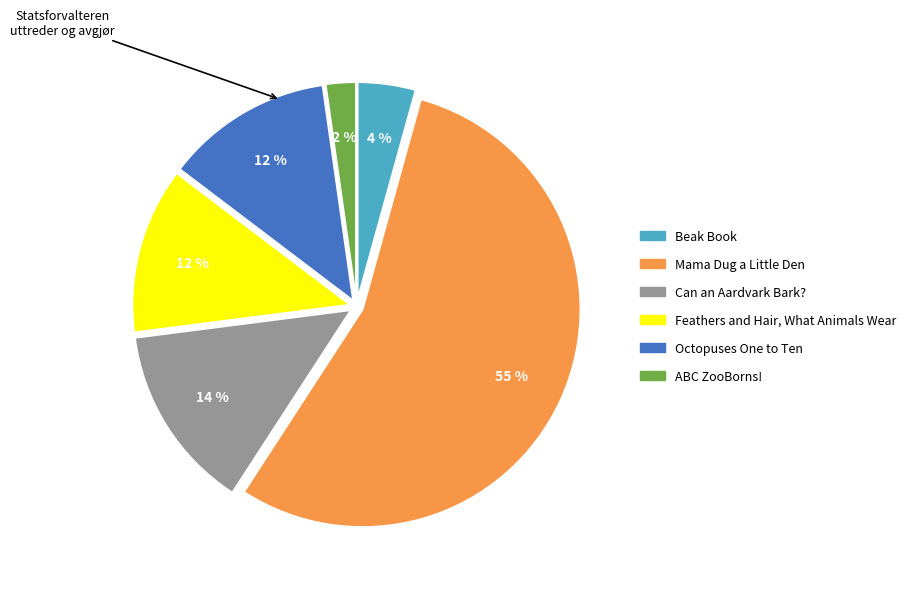

What is the smallest slice in the pie chart?

ABC ZooBorns!